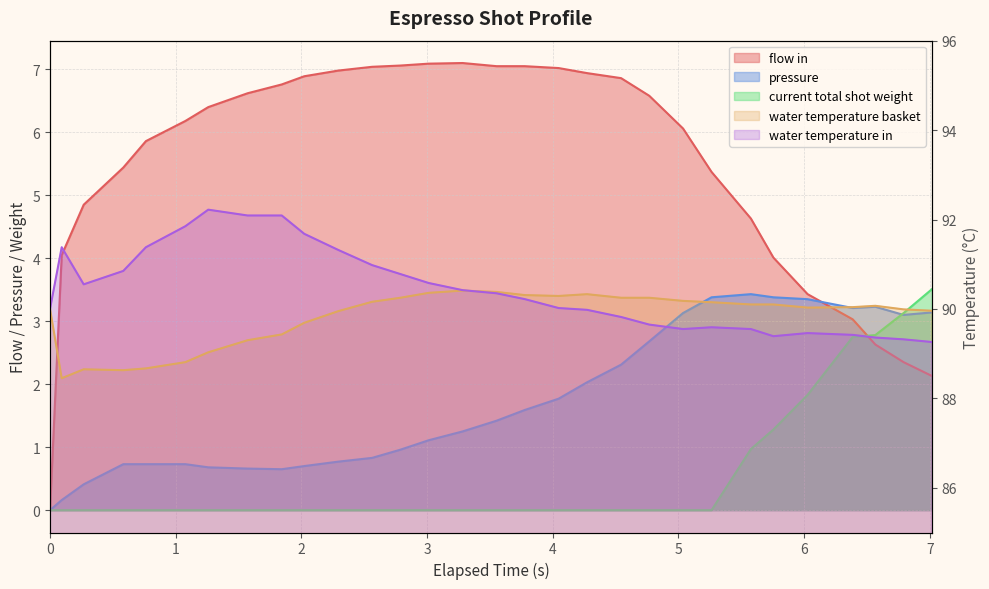

How many values in the flow_in series are below 6?

13